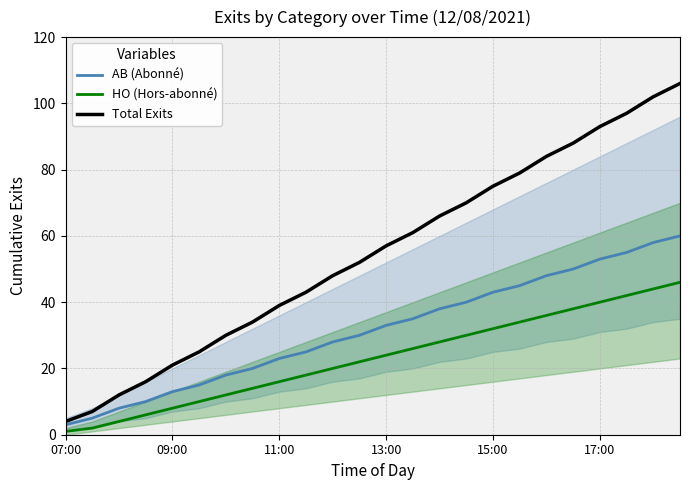

List the series in order of their overall mean, highest first.

Total Exits, AB (Abonné), HO (Hors-abonné)